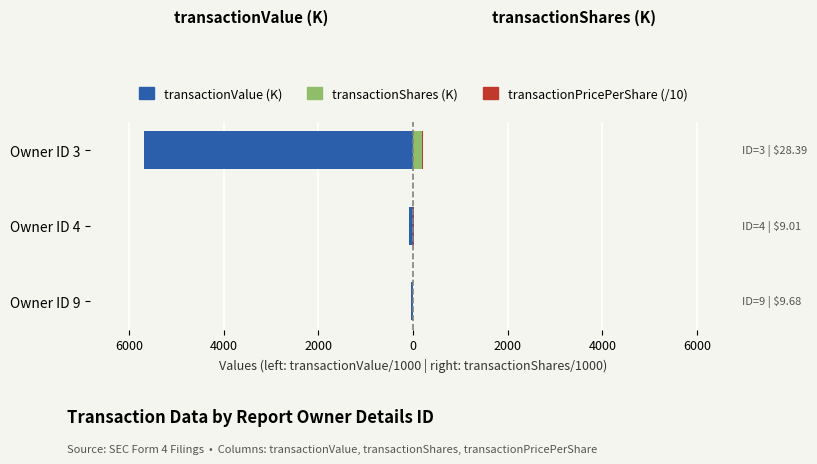

What is the maximum value for transactionPricePerShare (/10)?

2.8